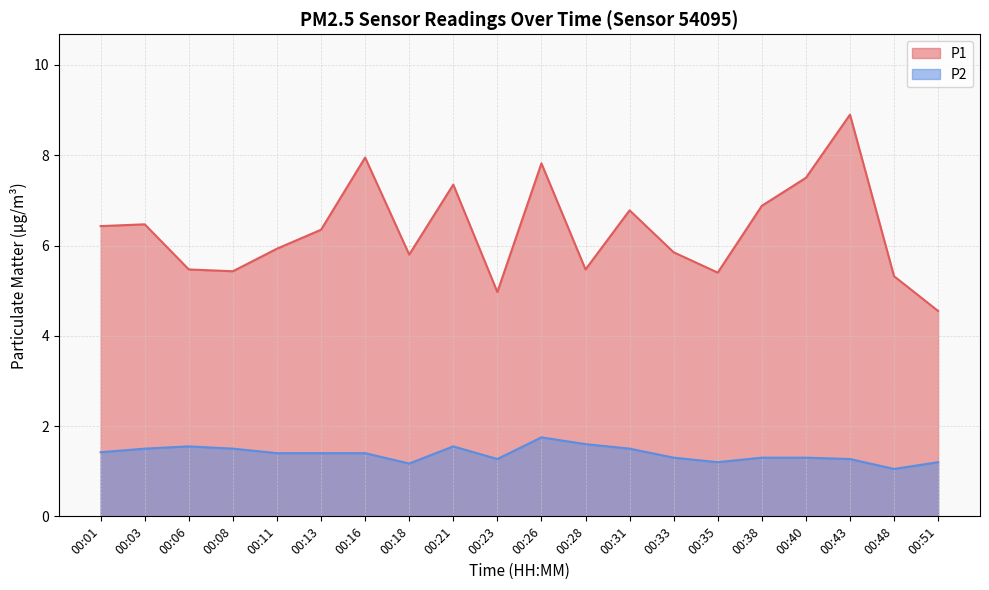

Count the number of categories in the chart.

20